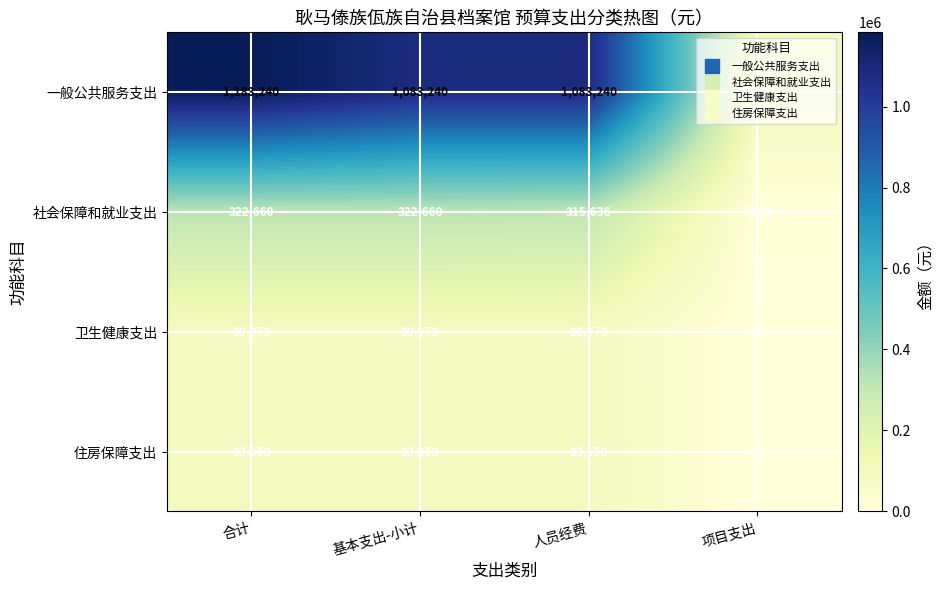

What is the difference between the 住房保障支出 values at 项目支出 and 人员经费?

93658